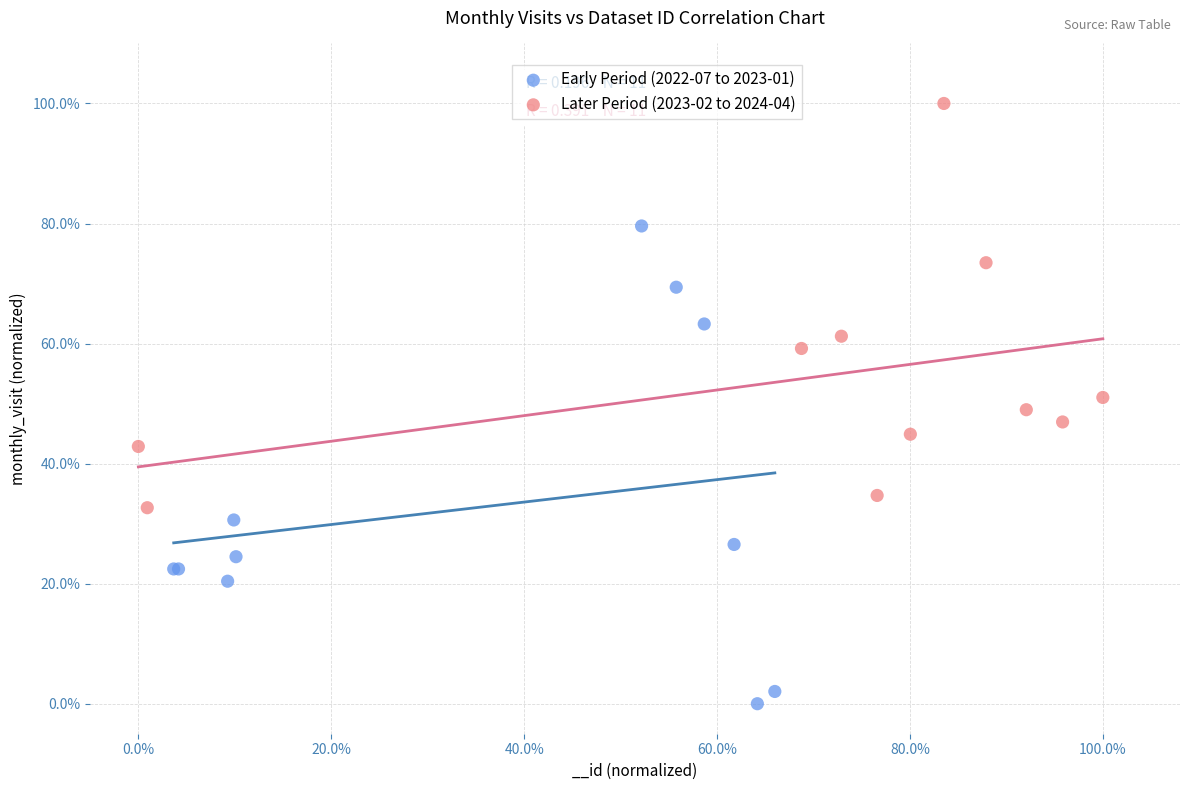

Which series reaches the minimum Y coordinate?

Early Period (2022-07 to 2023-01)